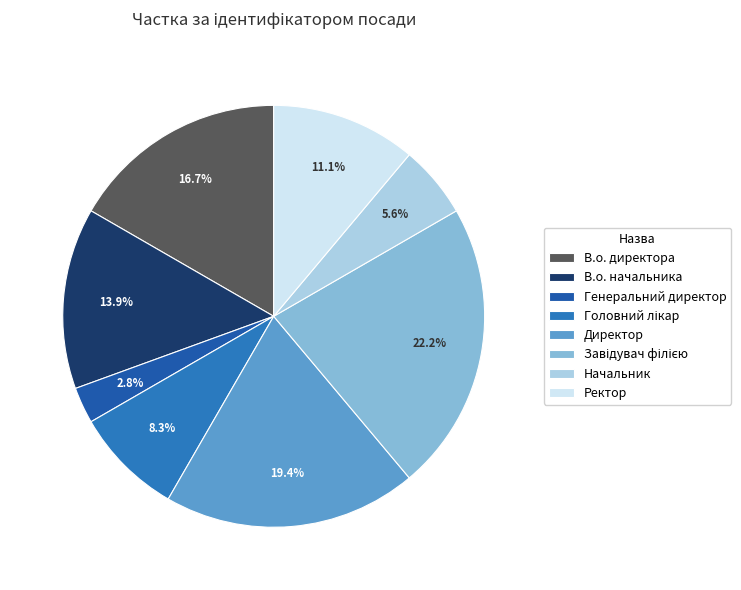

How many segments does this pie chart have?

8